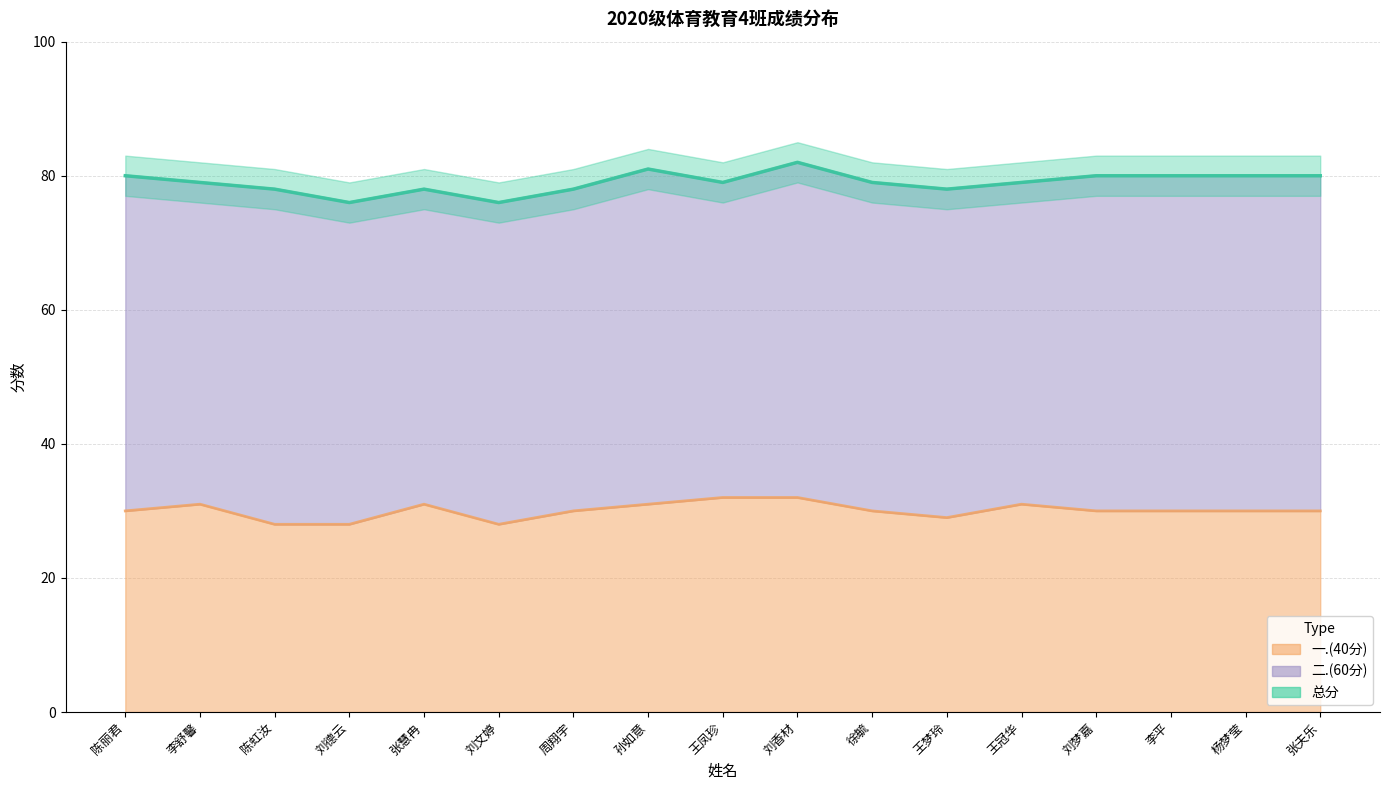

Approximately how many times larger is the value at 周翔宇 compared to 刘梦嘉?

1.0